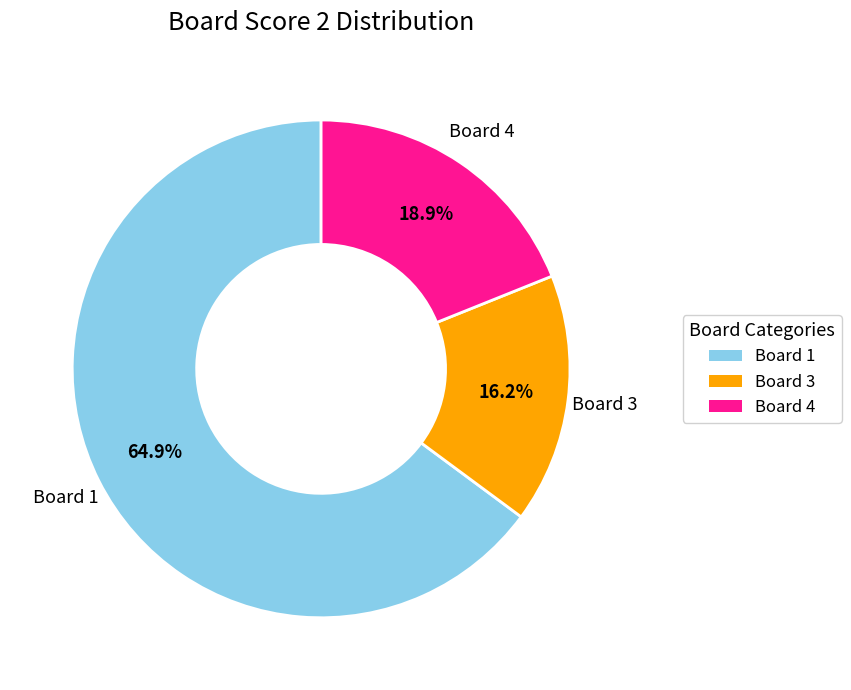

Is there a majority slice in this chart?

Yes